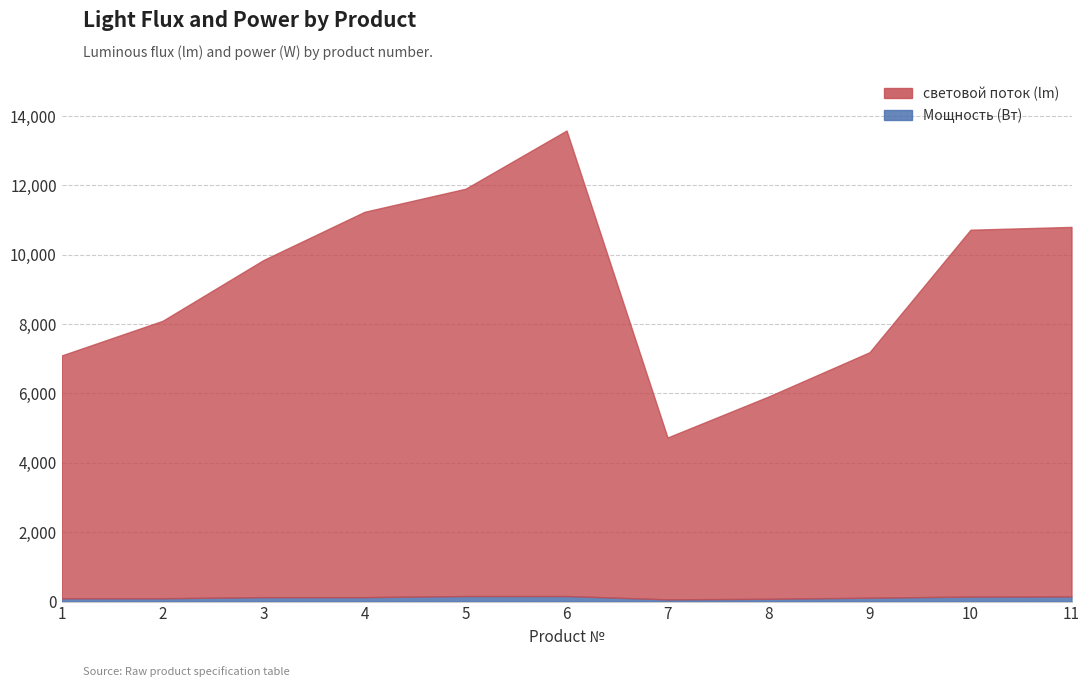

True or false: Мощность (Вт) has a value of 243 at 11.

False